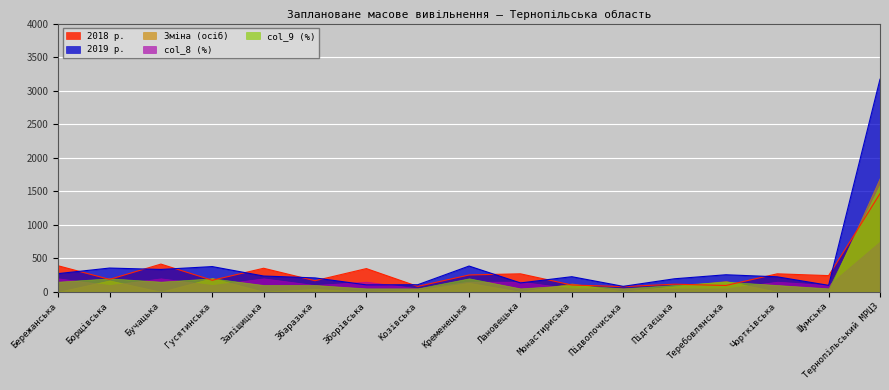

Which has a higher value, Збаразька or Лановецька?

Лановецька